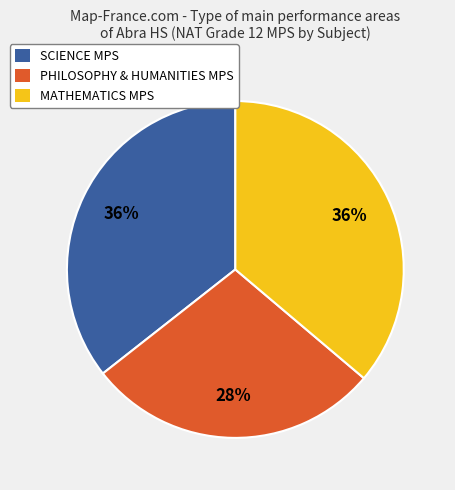

To the nearest percent, what is the average slice percentage?

33%